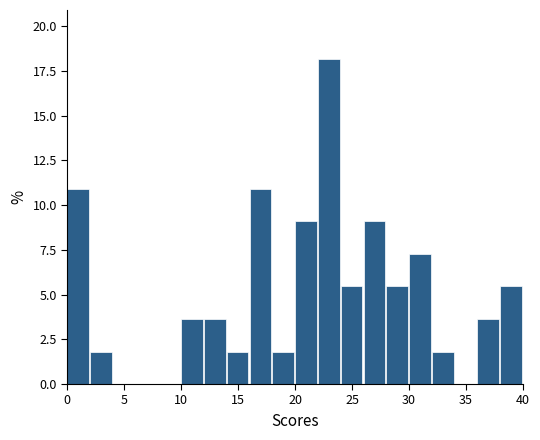

Which range on the x-axis has the tallest bar?

22 to 24